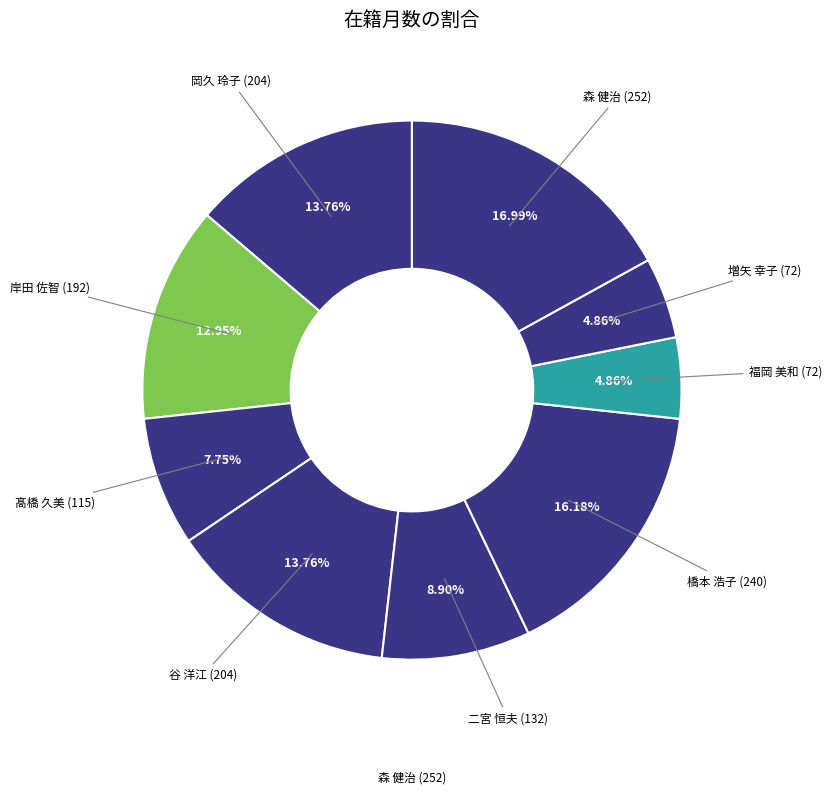

Count the number of slices in the pie.

9